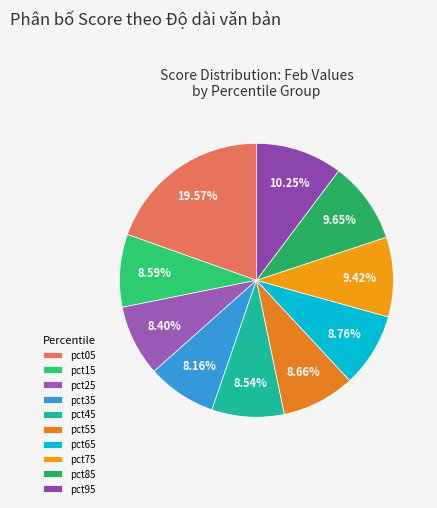

Between pct55 and pct25, which is larger?

pct55